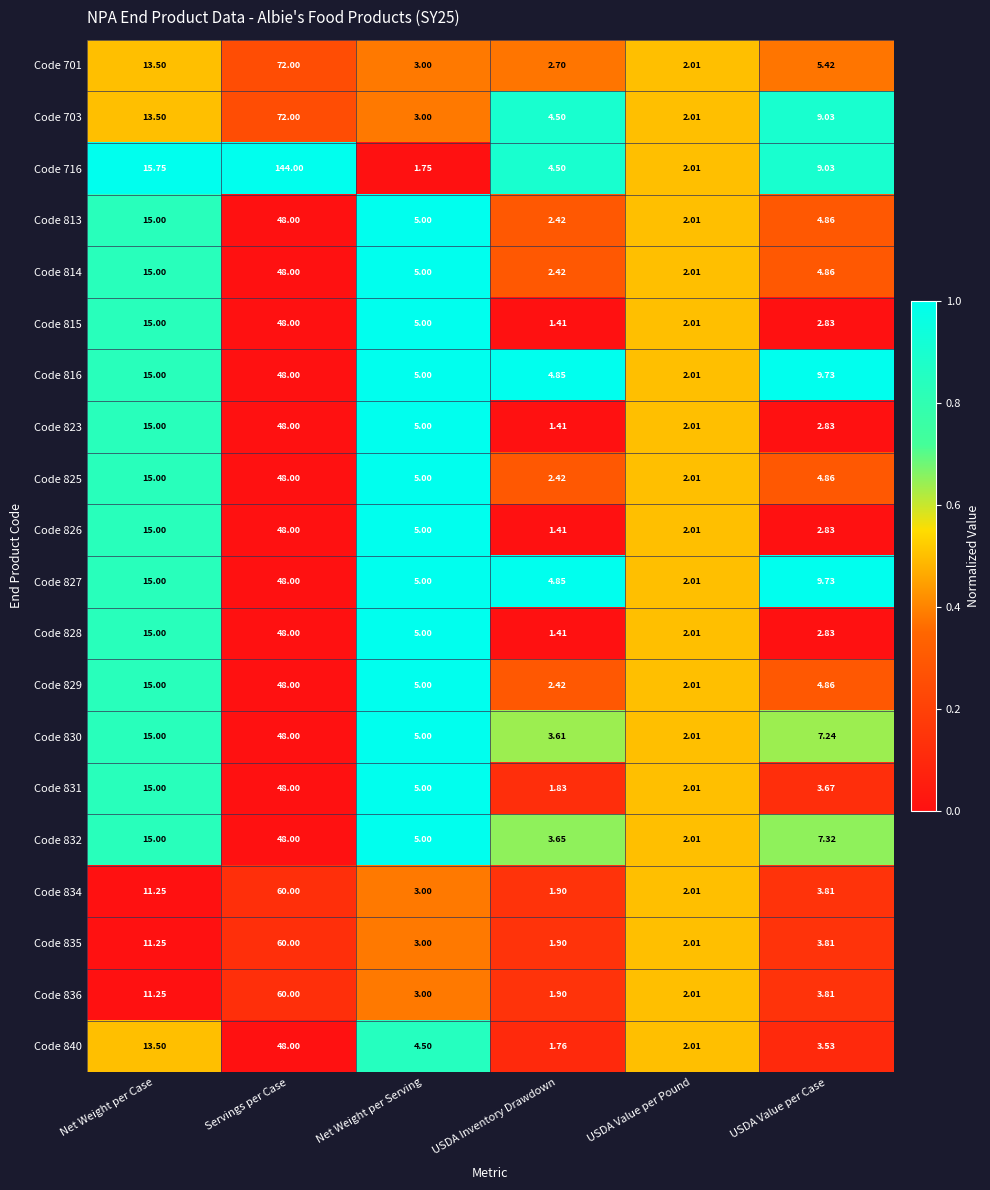

Count the number of categories in the chart.

6